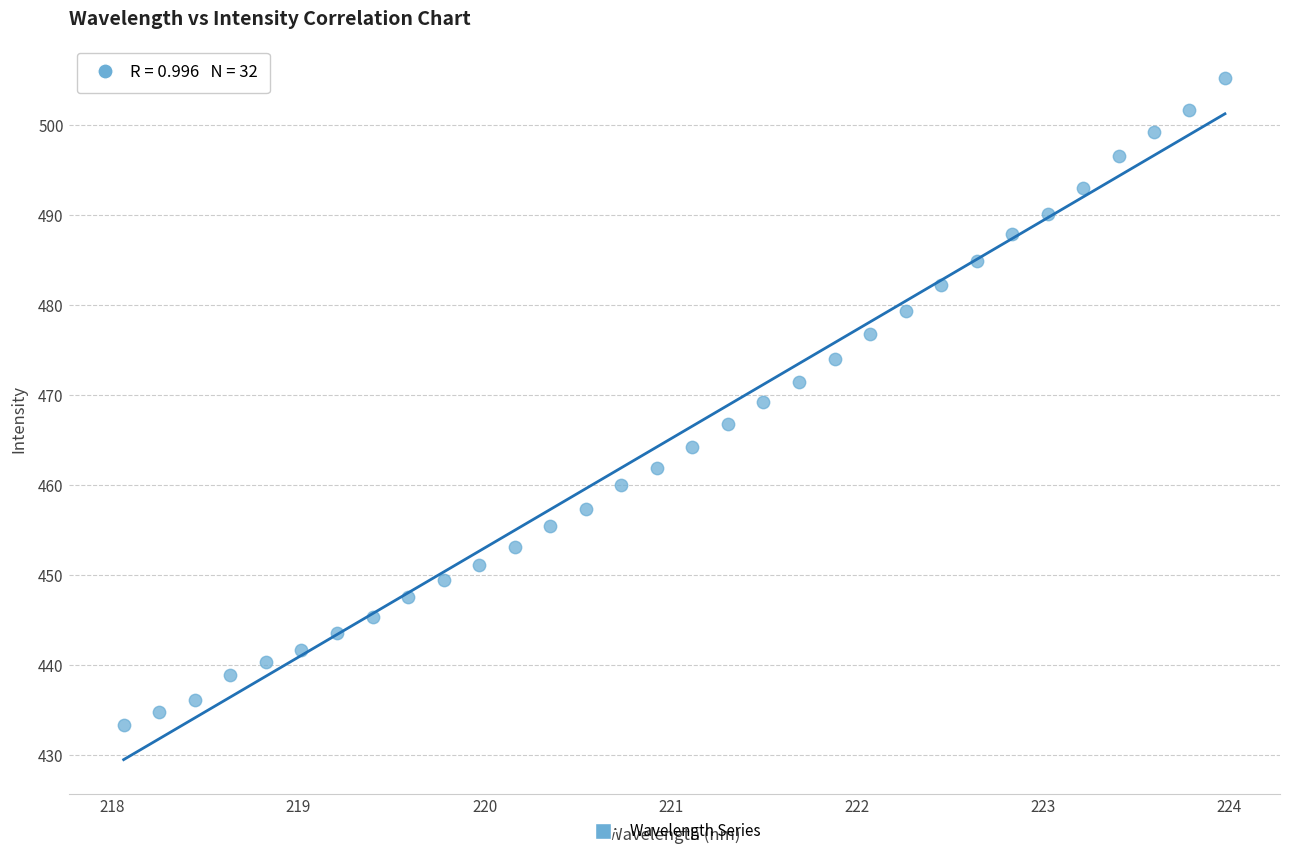

What is the range of X values (max minus min)?

5.9